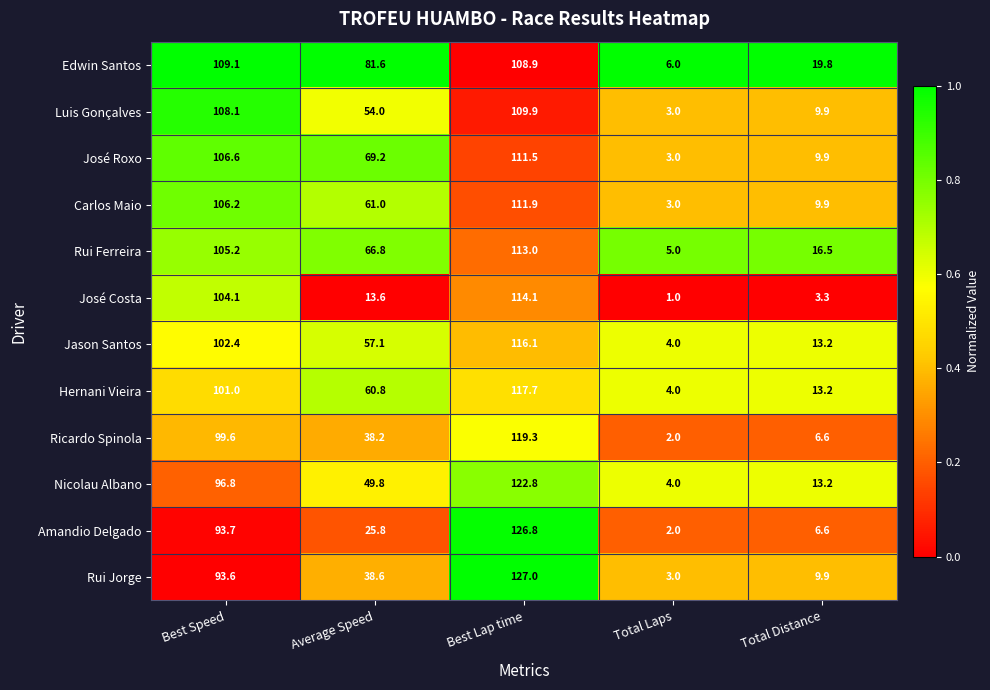

The value of Ricardo Spinola at Best Speed is 99.6. True or false?

True